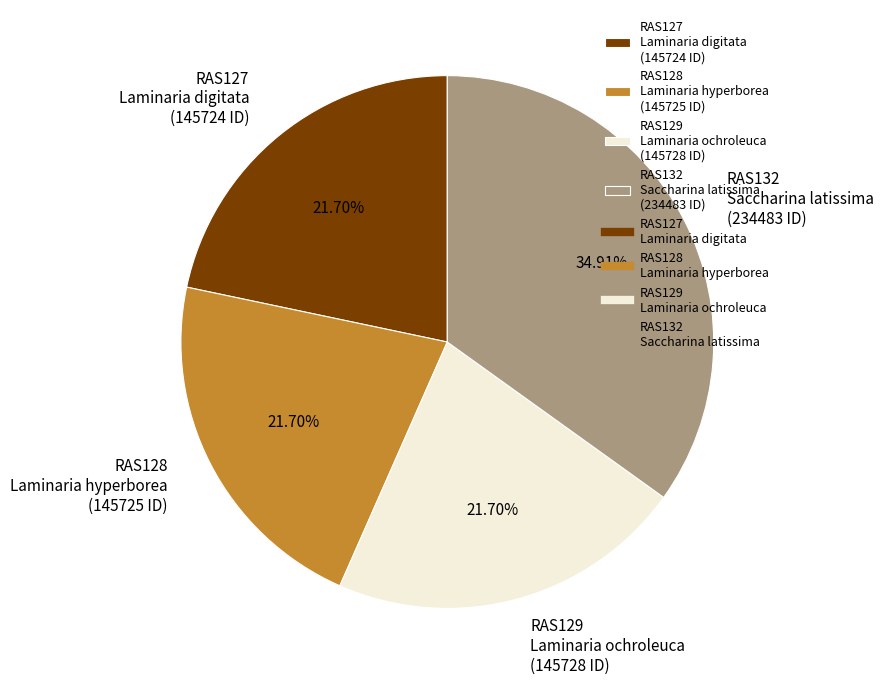

Is RAS127 Laminaria digitata (145724 ID) the majority of the pie?

No